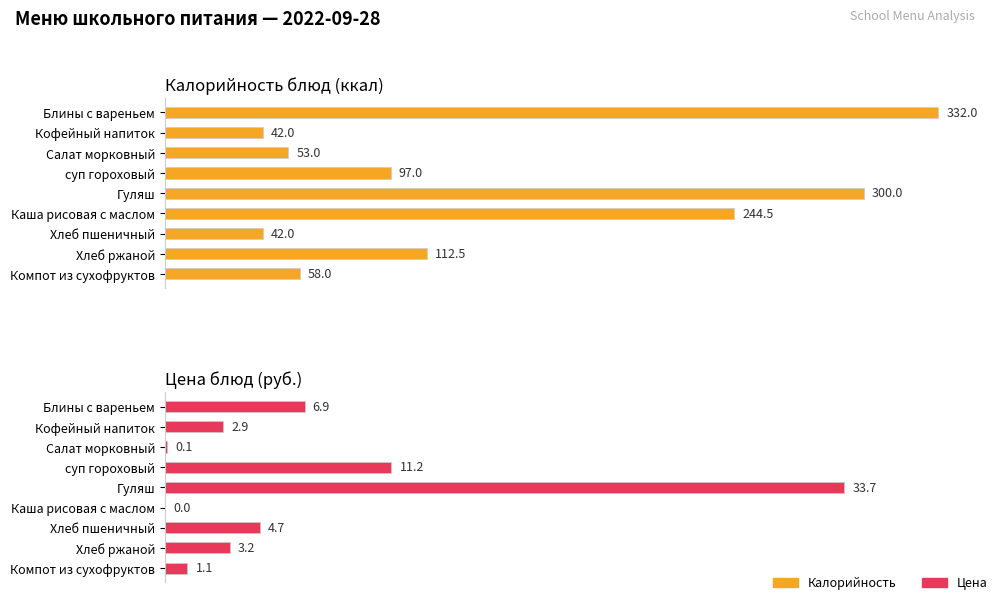

The value of Цена at Блины с вареньем is 6.9. True or false?

True